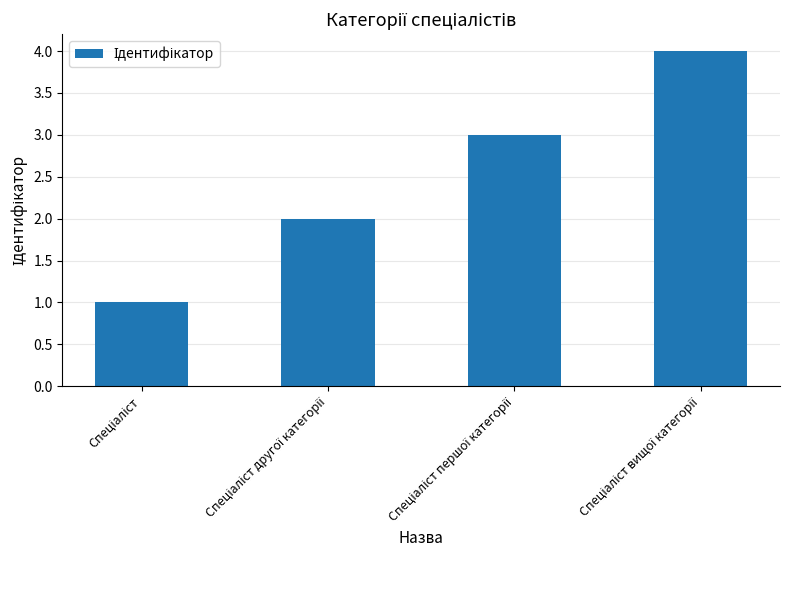

What is the difference between the maximum and minimum values?

3